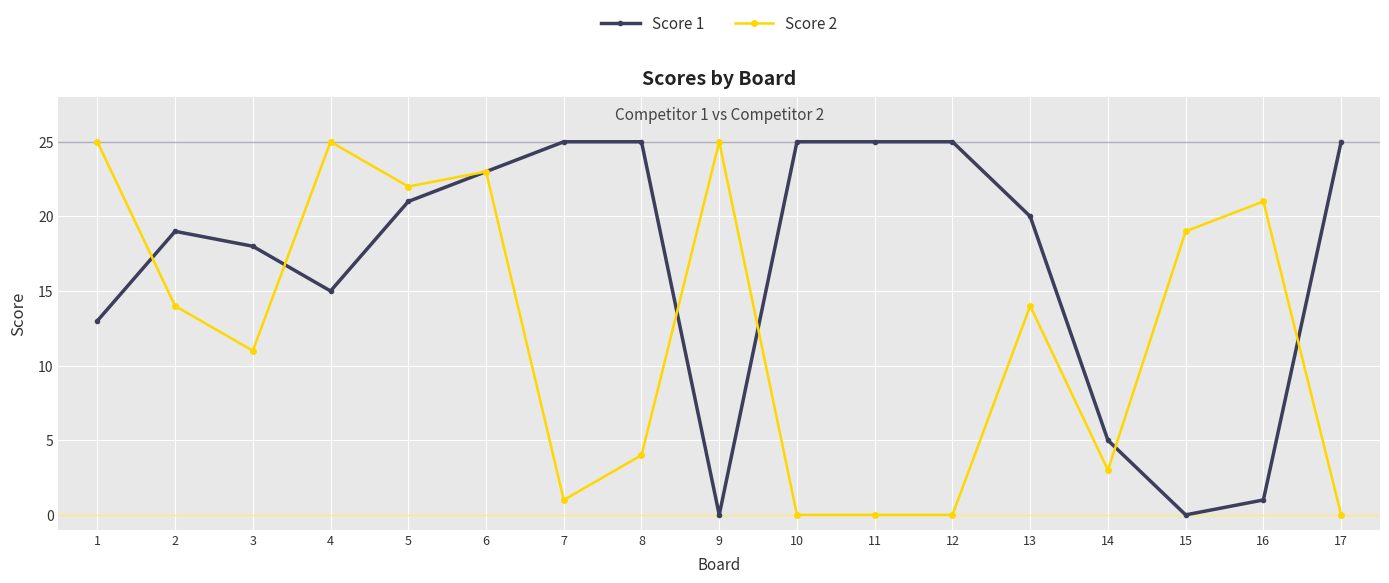

What is the sum of all Score 1 values?

285